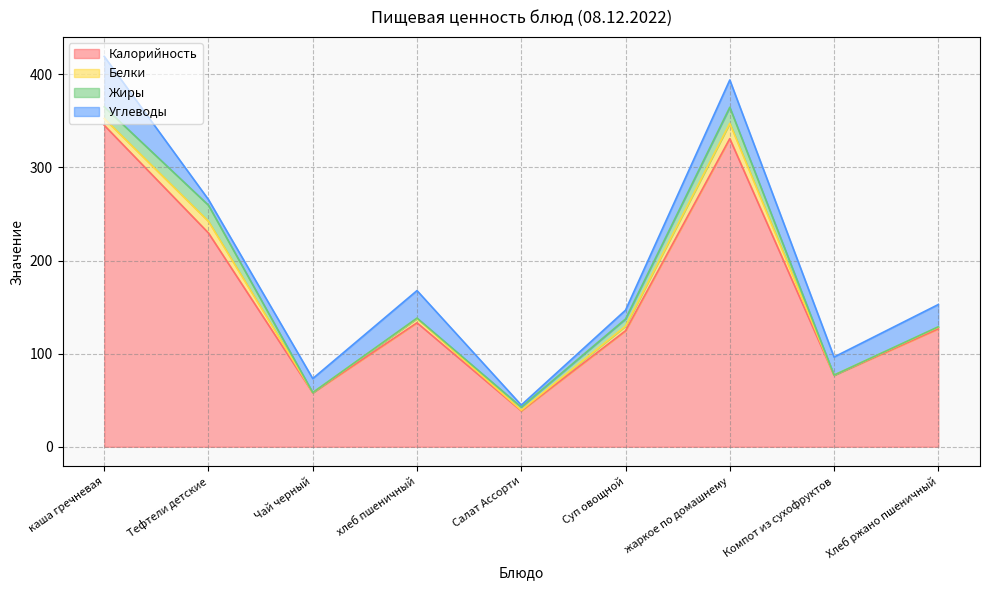

Reading left to right, transcribe all the data shown in this chart.

Калорийность: каша гречневая=345.3	Тефтели детские=229.6	Чай черный=58.0	хлеб пшеничный=133.2	Салат Ассорти=38.6	Суп овощной=124.6	жаркое по домашнему=331.0	Компот из сухофруктов=76.8	Хлеб ржано пшеничный=126.7
Белки: каша гречневая=7.3	Тефтели детские=12.5	Чай черный=0.2	хлеб пшеничный=4.6	Салат Ассорти=0.6	Суп овощной=5.0	жаркое по домашнему=16.4	Компот из сухофруктов=0.2	Хлеб ржано пшеничный=1.9
Жиры: каша гречневая=12.5	Тефтели детские=17.3	Чай черный=0.1	хлеб пшеничный=0.5	Салат Ассорти=3.4	Суп овощной=7.7	жаркое по домашнему=17.3	Компот из сухофруктов=0.0	Хлеб ржано пшеничный=0.3
Углеводы: каша гречневая=54.2	Тефтели детские=6.0	Чай черный=15.0	хлеб пшеничный=29.5	Салат Ассорти=2.2	Суп овощной=9.5	жаркое по домашнему=29.3	Компот из сухофруктов=19.4	Хлеб ржано пшеничный=23.9